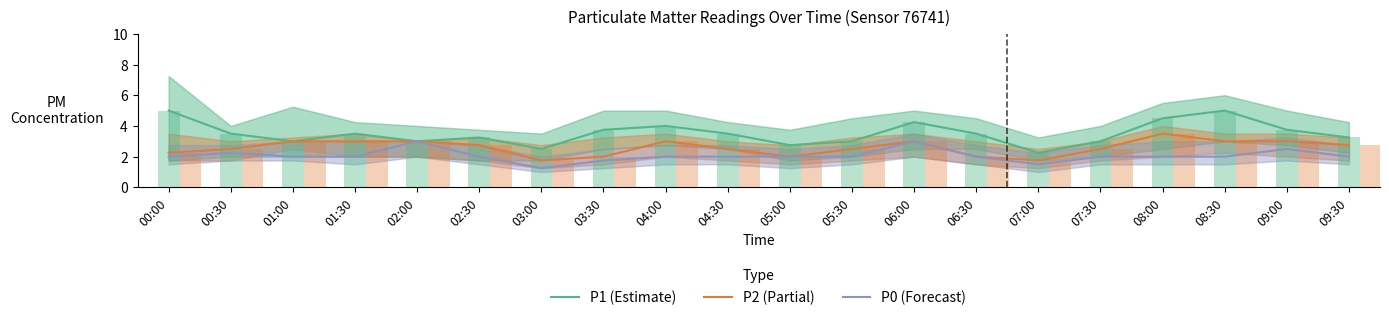

What is the approximate value of P0 (Forecast) at 09:30?

2.0